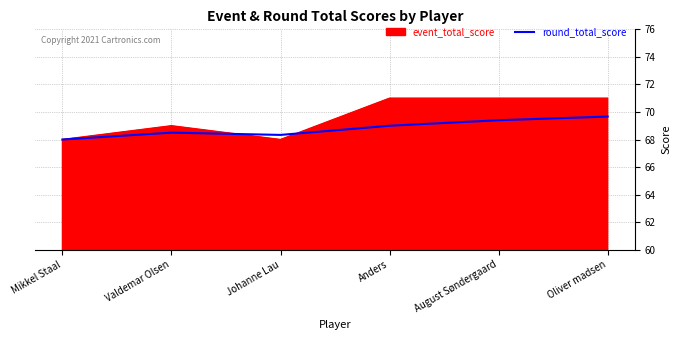

What is the smallest value displayed?

68.0